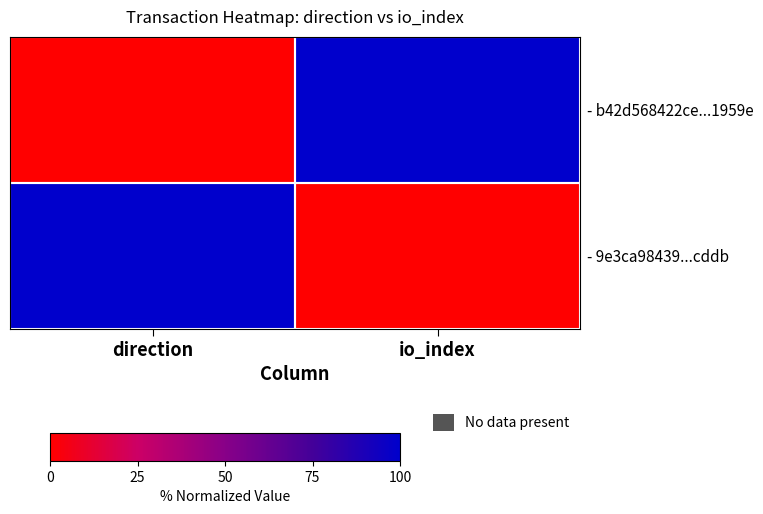

Rank the series at io_index from highest to lowest value.

- b42d568422ce...1959e, - 9e3ca98439...cddb